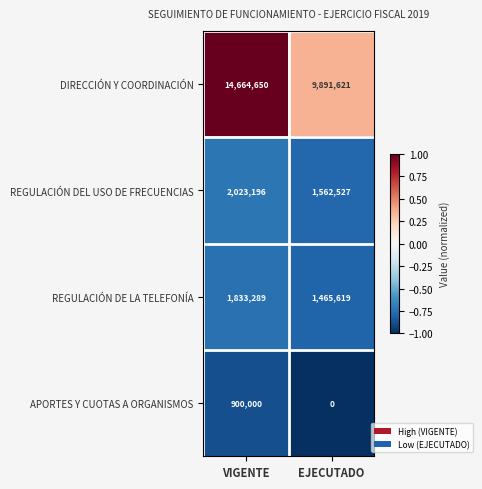

Count the number of categories in the chart.

2